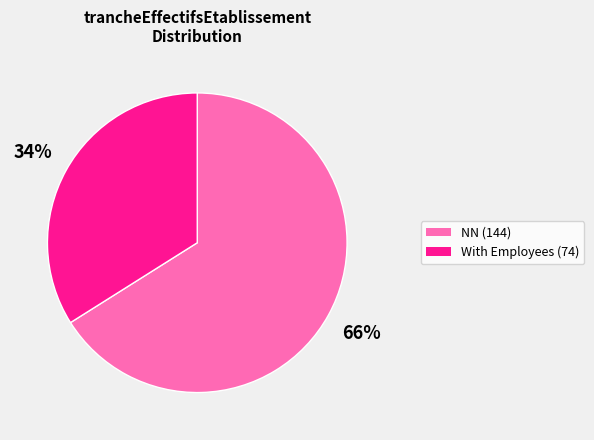

Is there any slice that represents more than half of the pie?

Yes